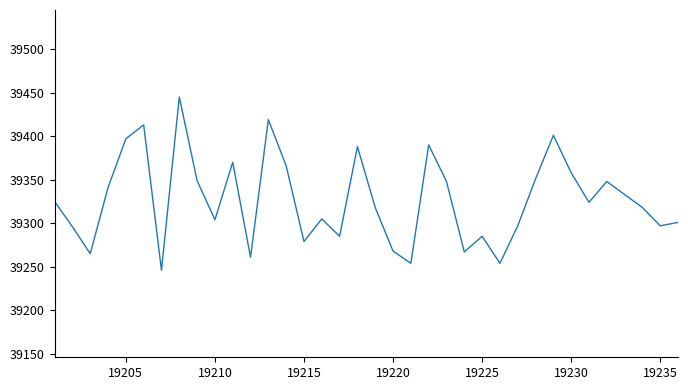

What is the difference between the maximum and minimum values?

199